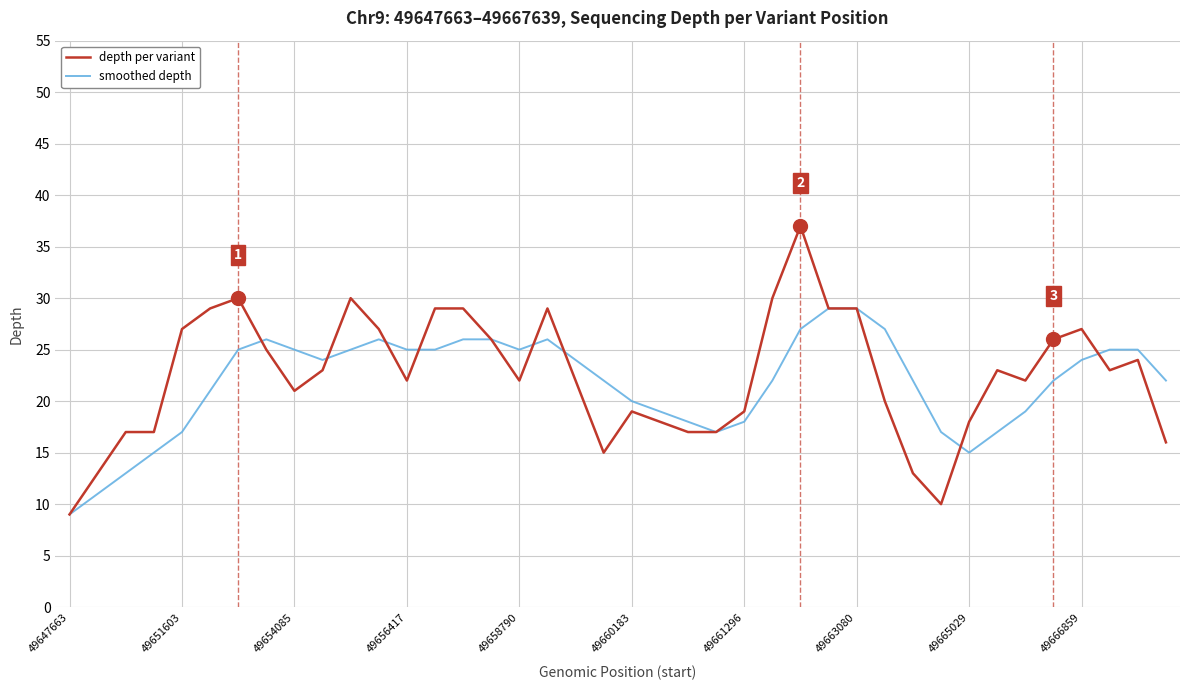

How many values in the smoothed depth series are below 24?

20